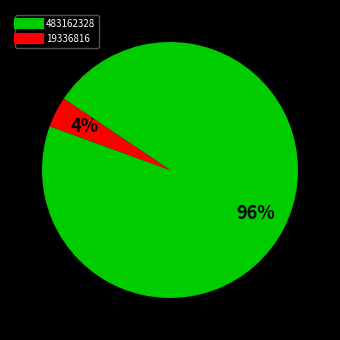

Is the sum of 19336816 and 483162328 greater than half?

Yes